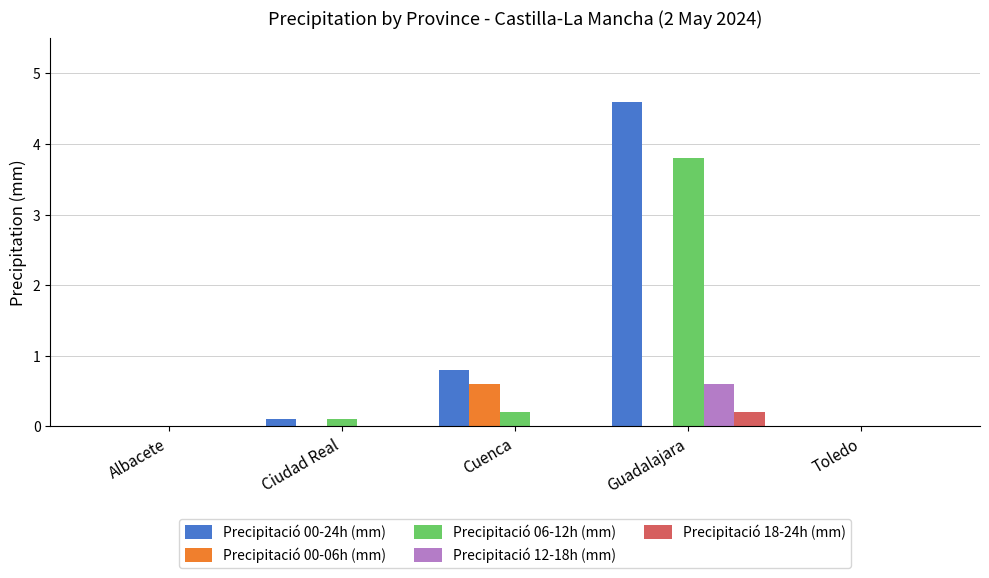

What value does the Precipitació 06-12h (mm) series have at Cuenca?

0.2